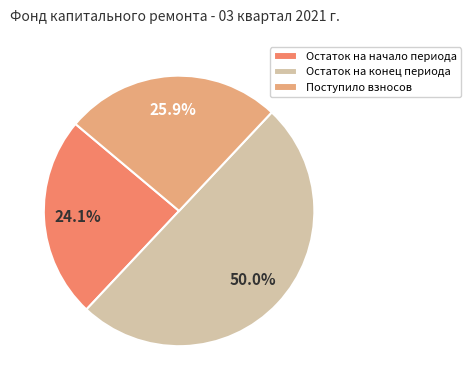

Rank the categories by value from highest to lowest.

Остаток на конец периода, Поступило взносов, Остаток на начало периода